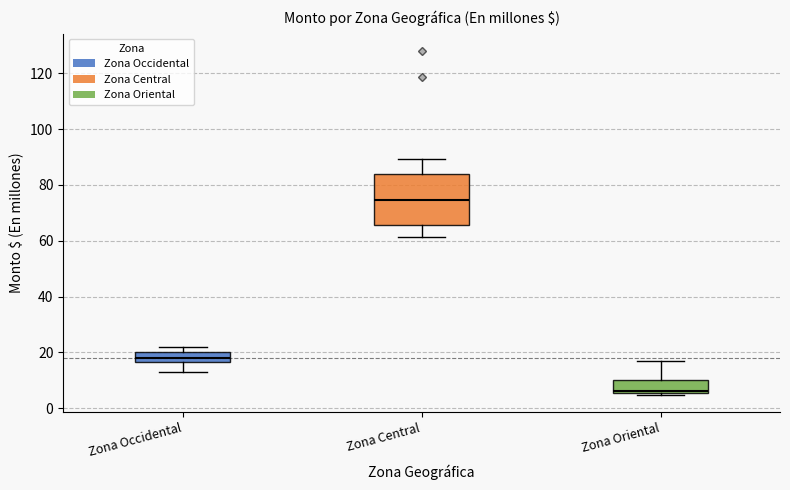

Which box has the highest median line?

Zona Central